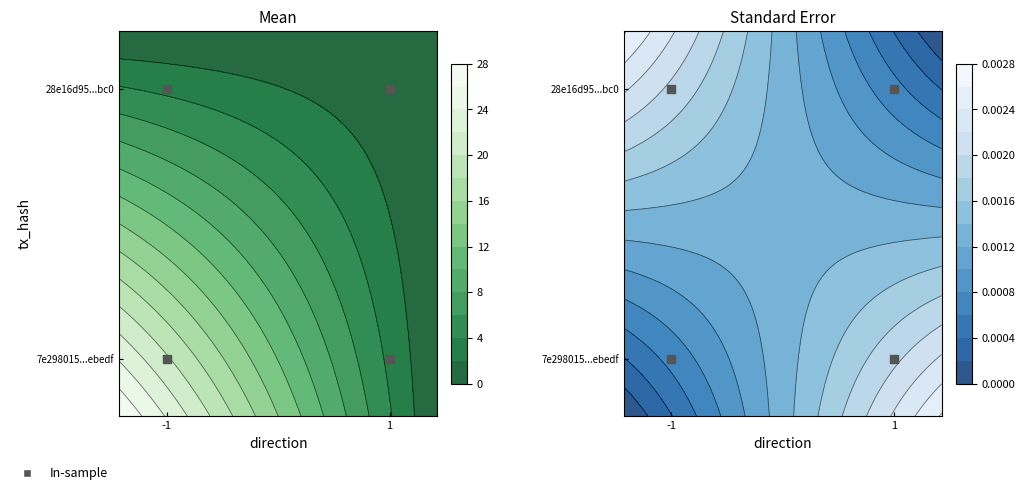

Rank the series by their average value, from lowest to highest.

28e16d95bac6ec5254717eab4c454ecf6a26bc0, 7e298015e3b0b4022ac48537a3ba1c7548ebedf